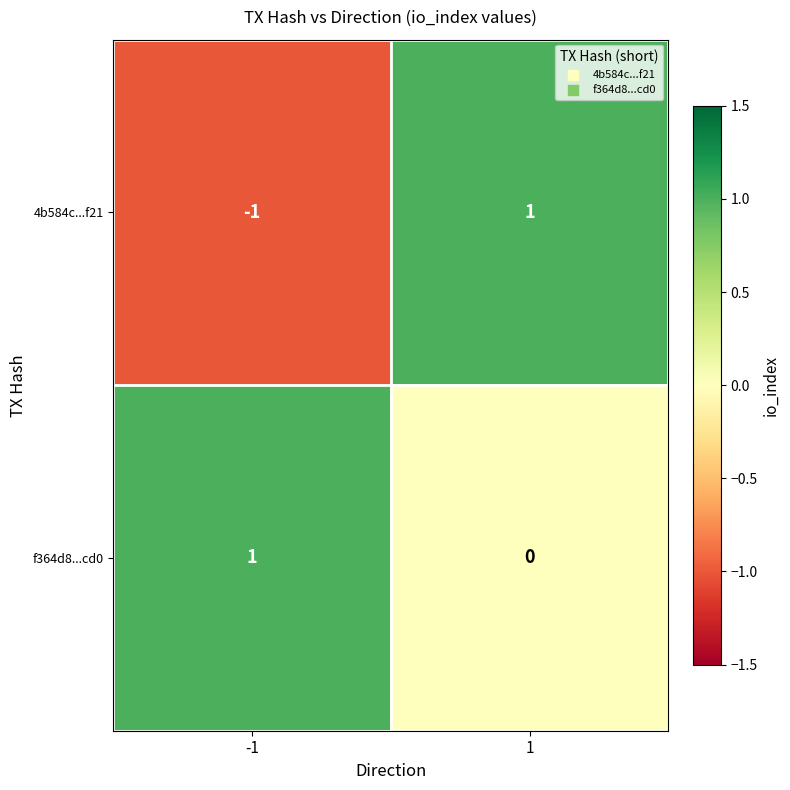

List the series in order of their overall mean, highest first.

f364d8...cd0, 4b584c...f21